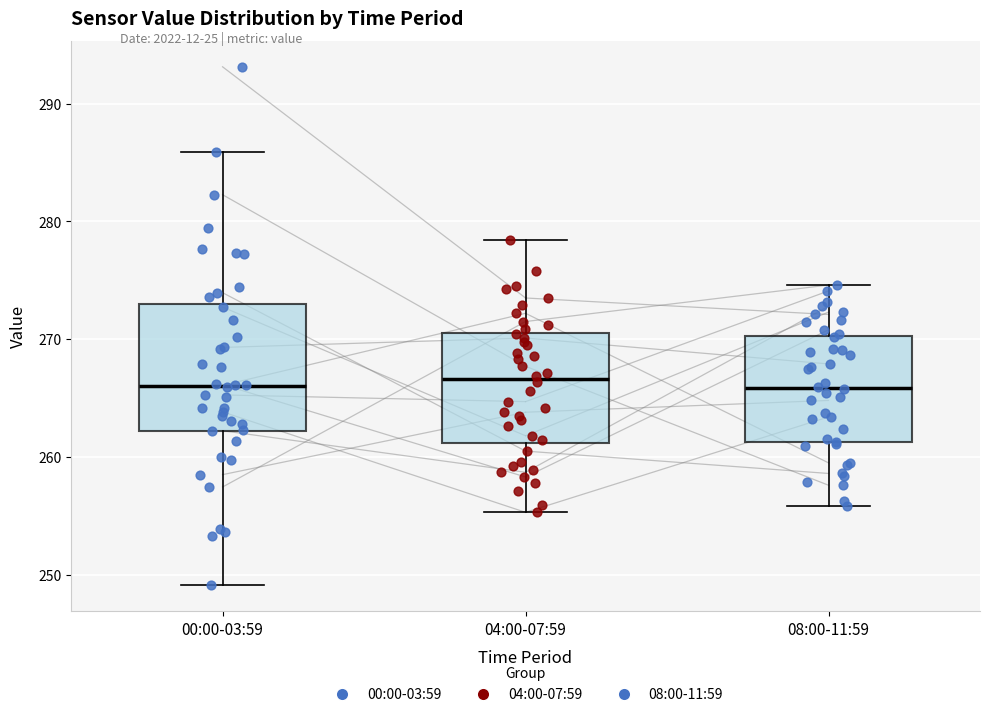

Reading left to right, read every box against the y-axis: the position of its median line, the range the box covers, and the ends of its whiskers. The values are not printed on the chart, so give them approximately, as read against the axis.

00:00-03:59: median 266, box 262 to 273, whiskers 249 to 286
04:00-07:59: median 267, box 261 to 271, whiskers 255 to 278
08:00-11:59: median 266, box 261 to 270, whiskers 256 to 275